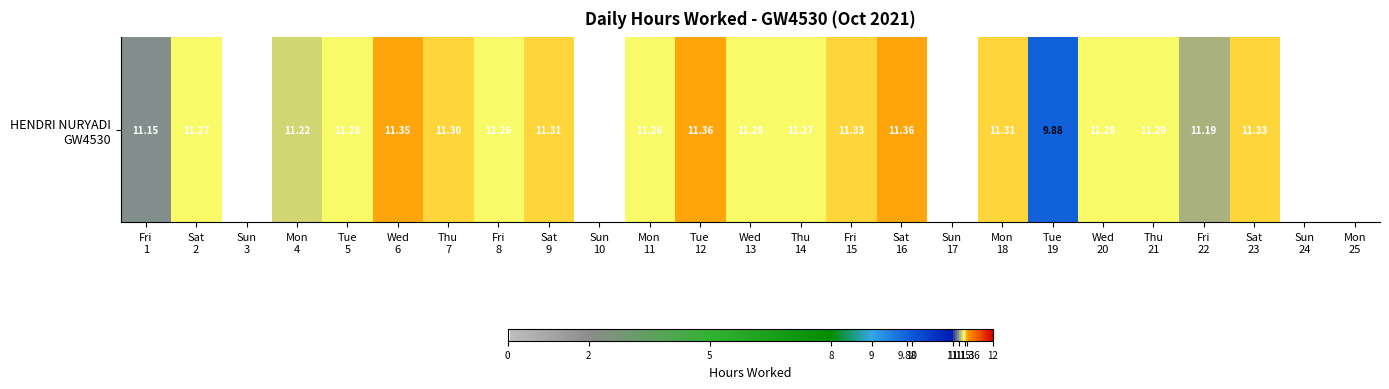

Reading left to right, what are all the values shown in this chart?

11.2	11.3	0.0	11.2	11.3	11.3	11.3	11.3	11.3	0.0	11.3	11.4	11.3	11.3	11.3	11.4	0.0	11.3	9.9	11.3	11.3	11.2	11.3	0.0	0.0